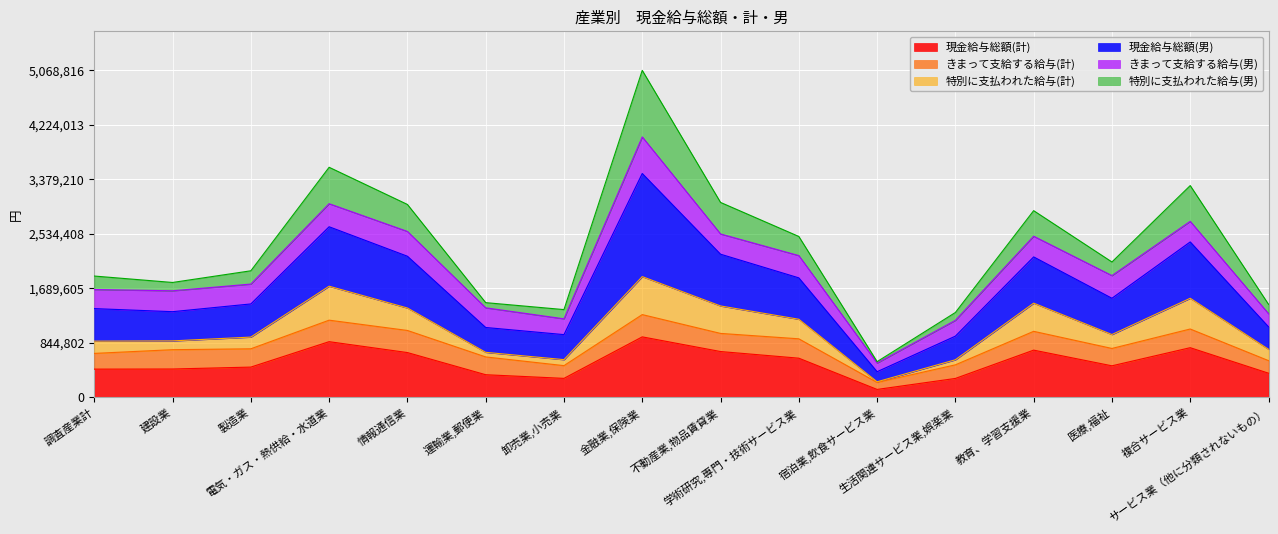

What is the highest value of the 現金給与総額(計) series?

934548